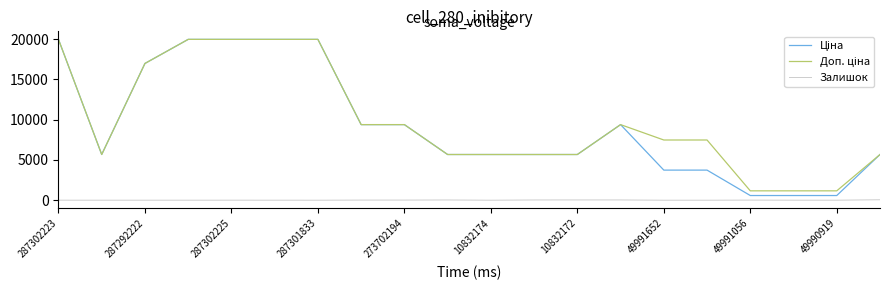

How many lines are shown in the chart?

3